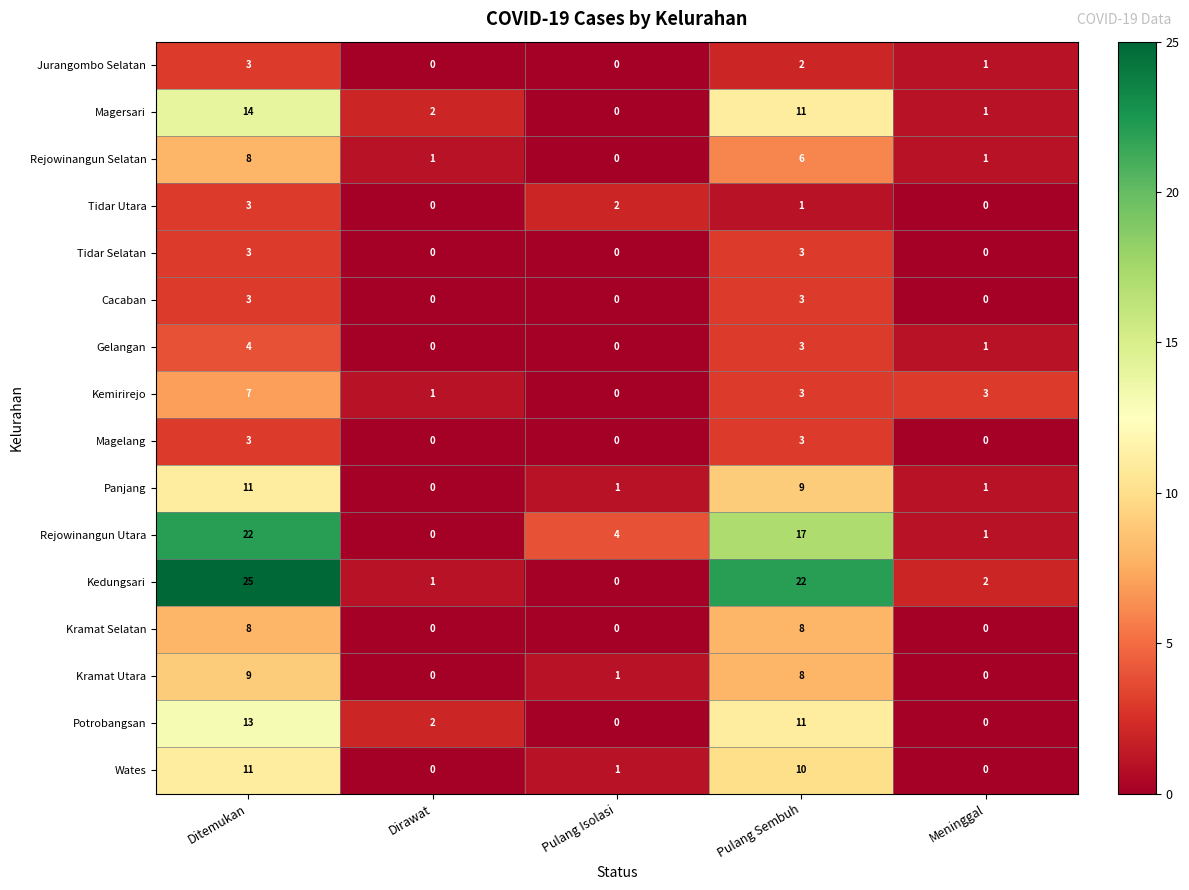

What is the average value of the Rejowinangun Selatan series?

3